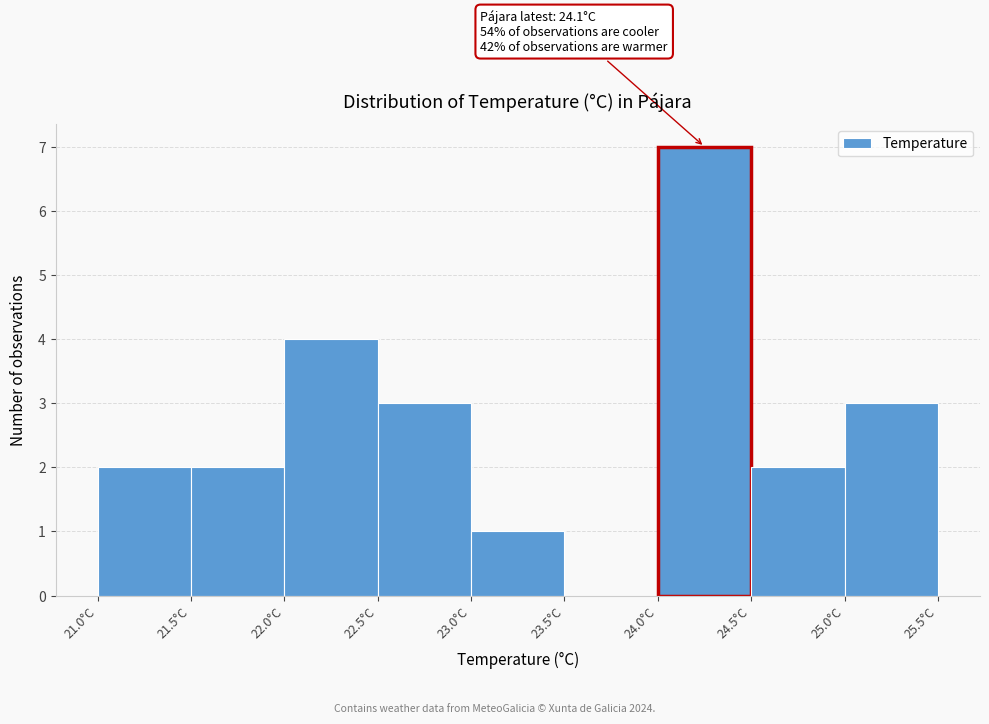

Over which range of the x-axis is the bar tallest?

24.0 to 24.5